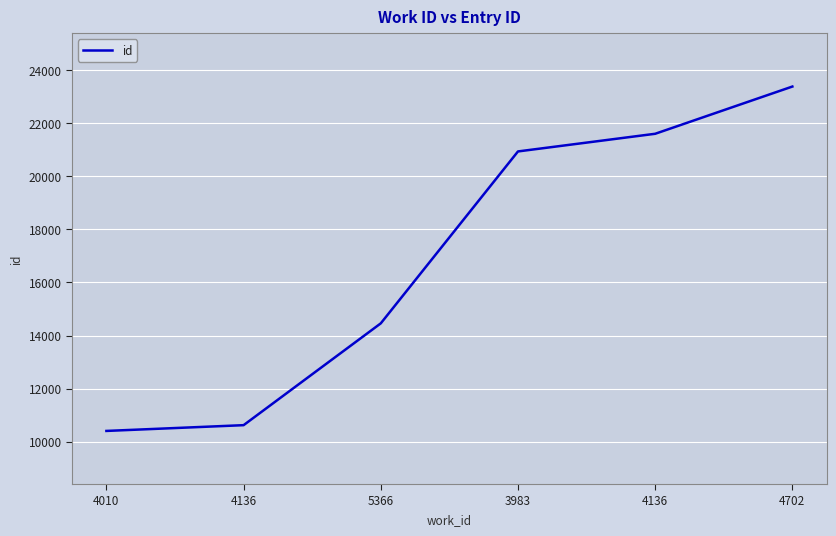

List the labels in order of value, largest first.

4702, 4136, 3983, 5366, 4136, 4010